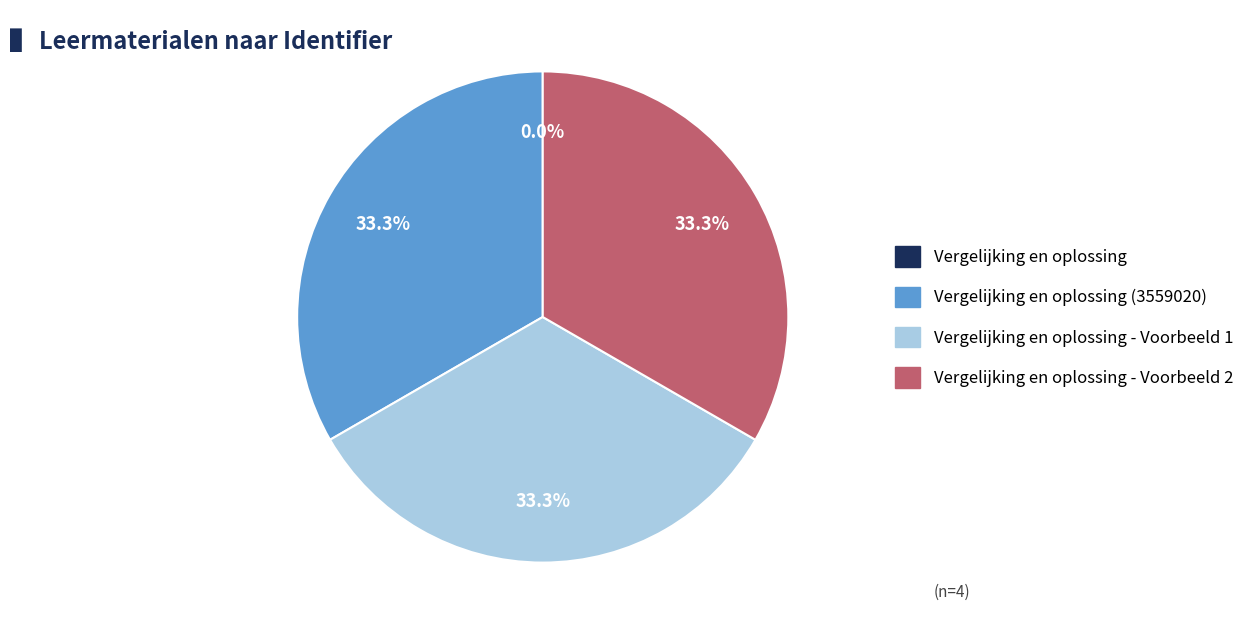

Is there any slice that represents more than half of the pie?

No